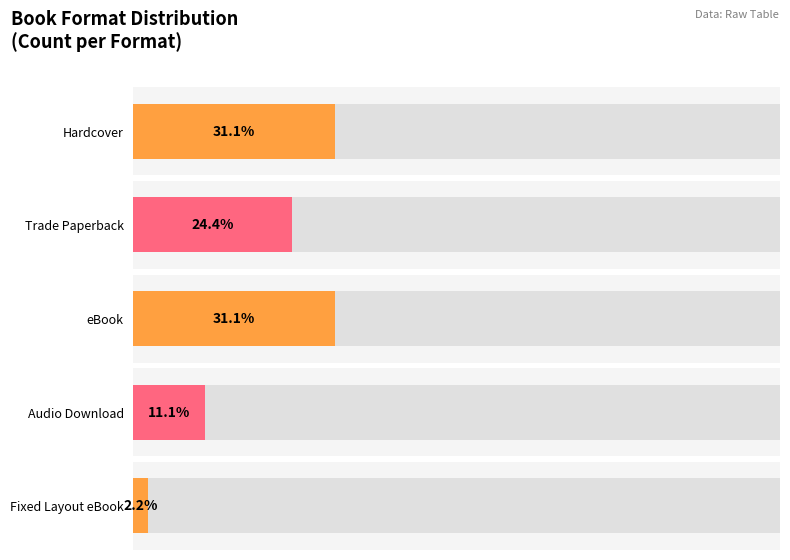

What is the value of the Audio Download bar at the 2nd from the left?

5